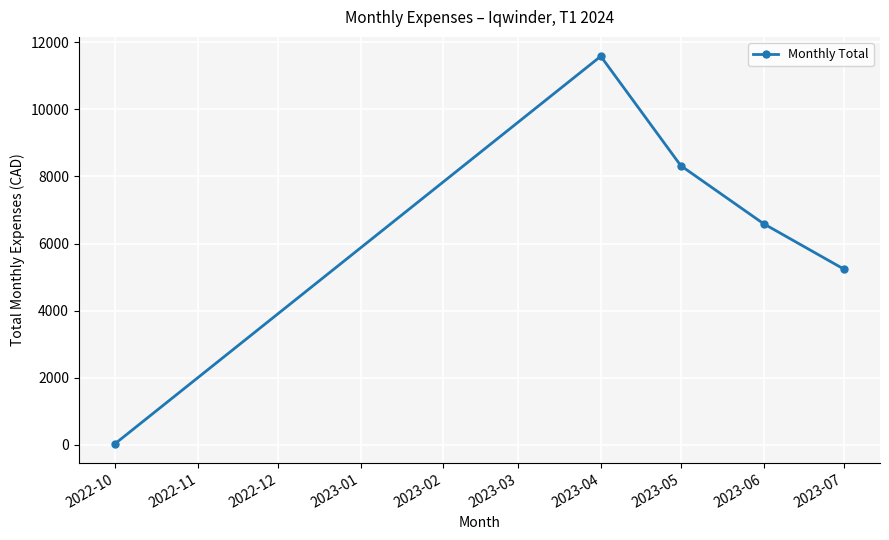

What is the change in value from 2023-04 to 2023-05?

-3261.4